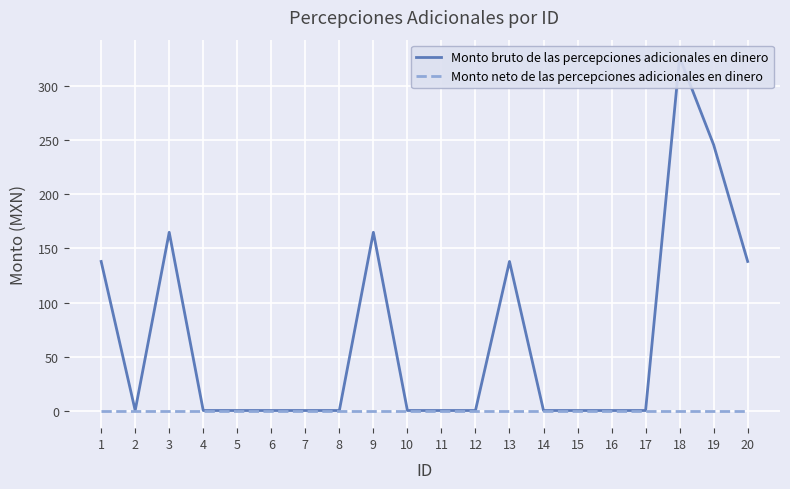

Which has a higher value, 9 or 8?

9